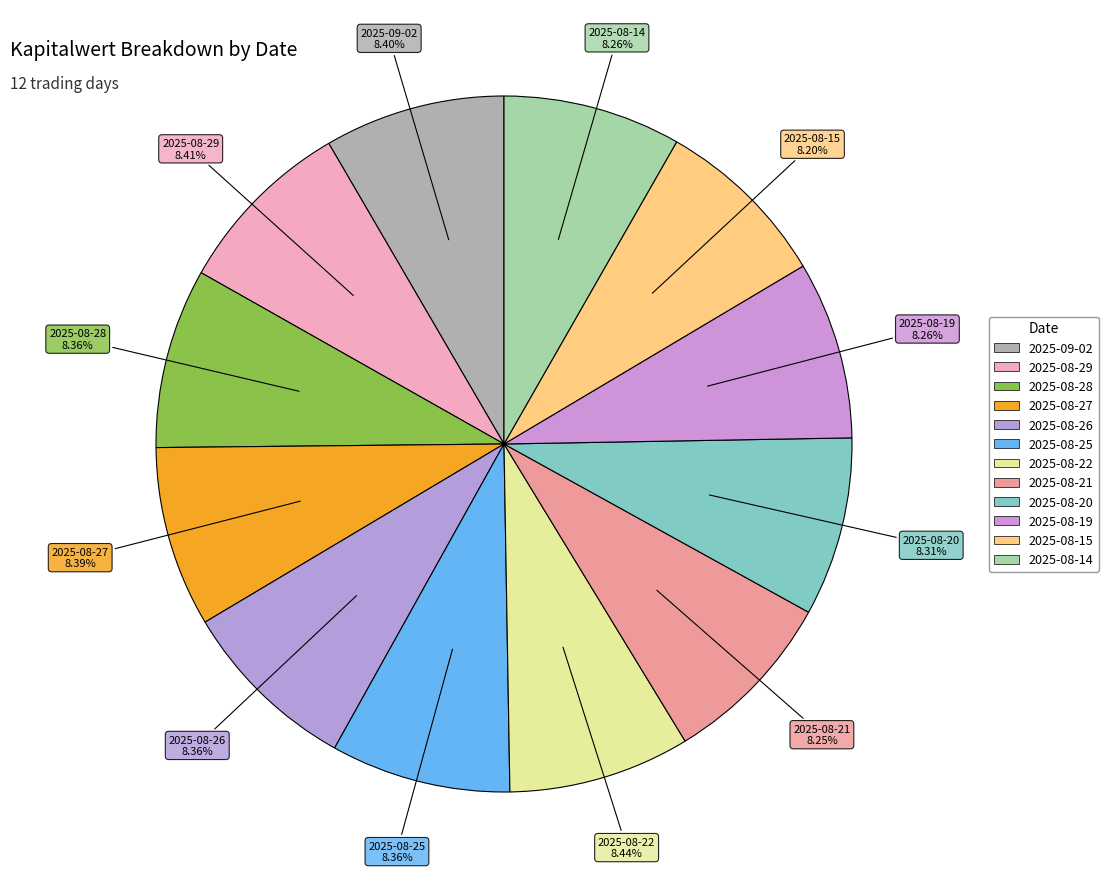

What is the ratio of the value at 2025-08-29 to the value at 2025-08-20?

1.0